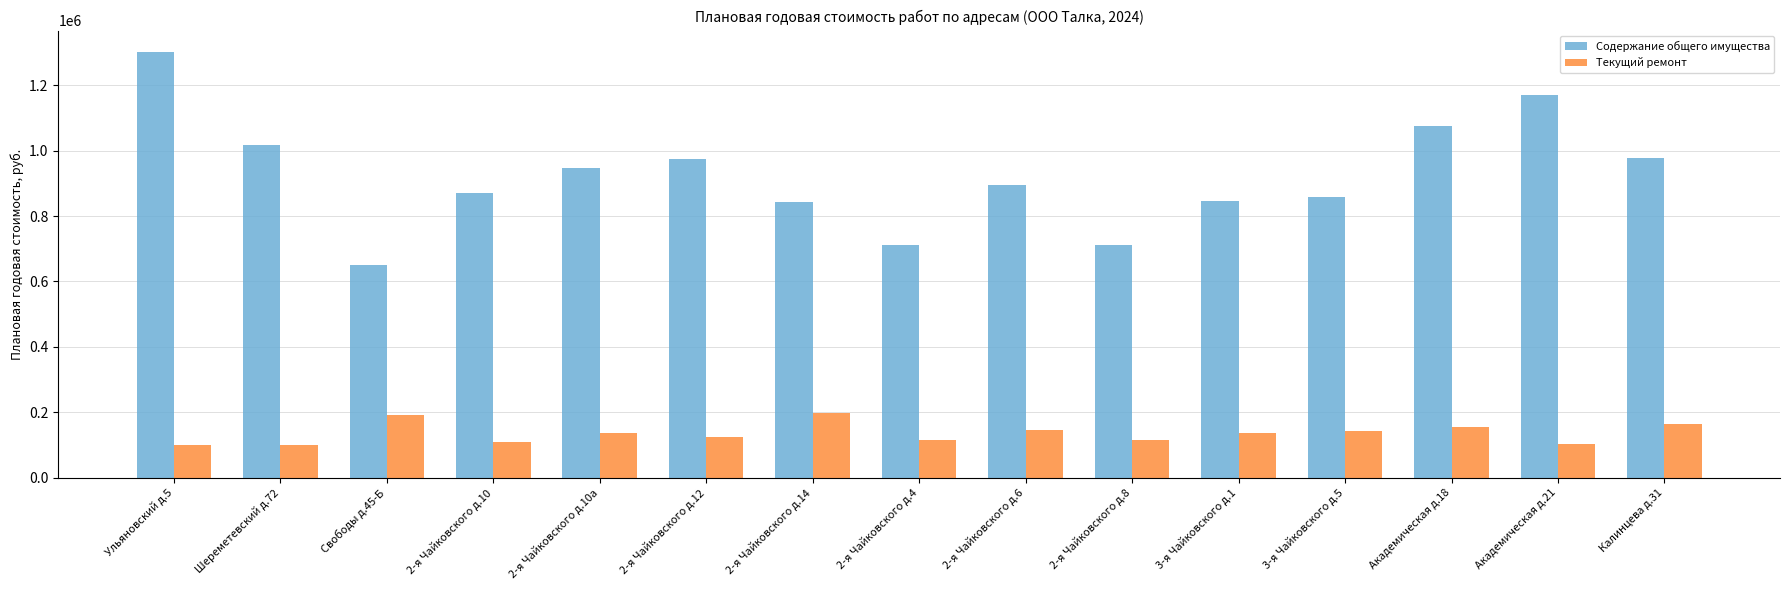

What position from the right is 3-я Чайковского д.1?

5